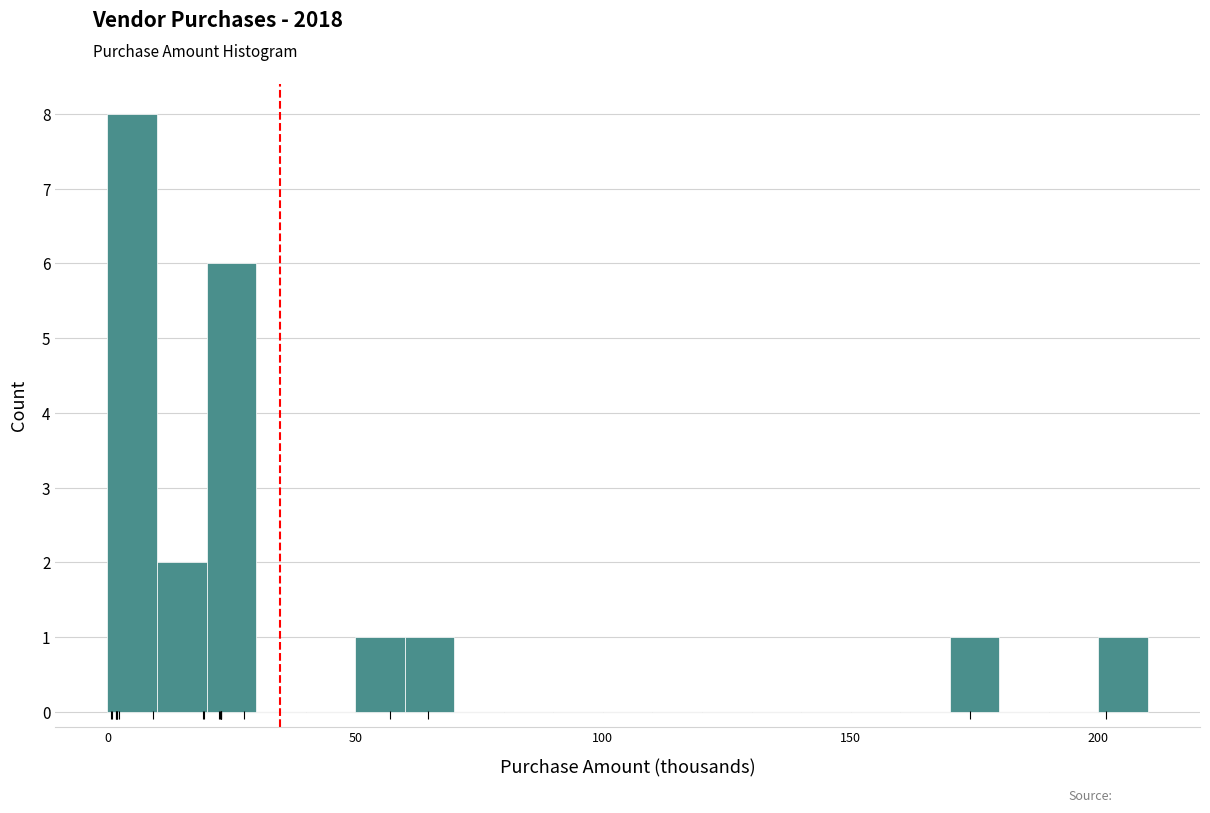

Around what value on the x-axis is the tallest bar? Give the approximate position of its centre, as read against the axis.

5